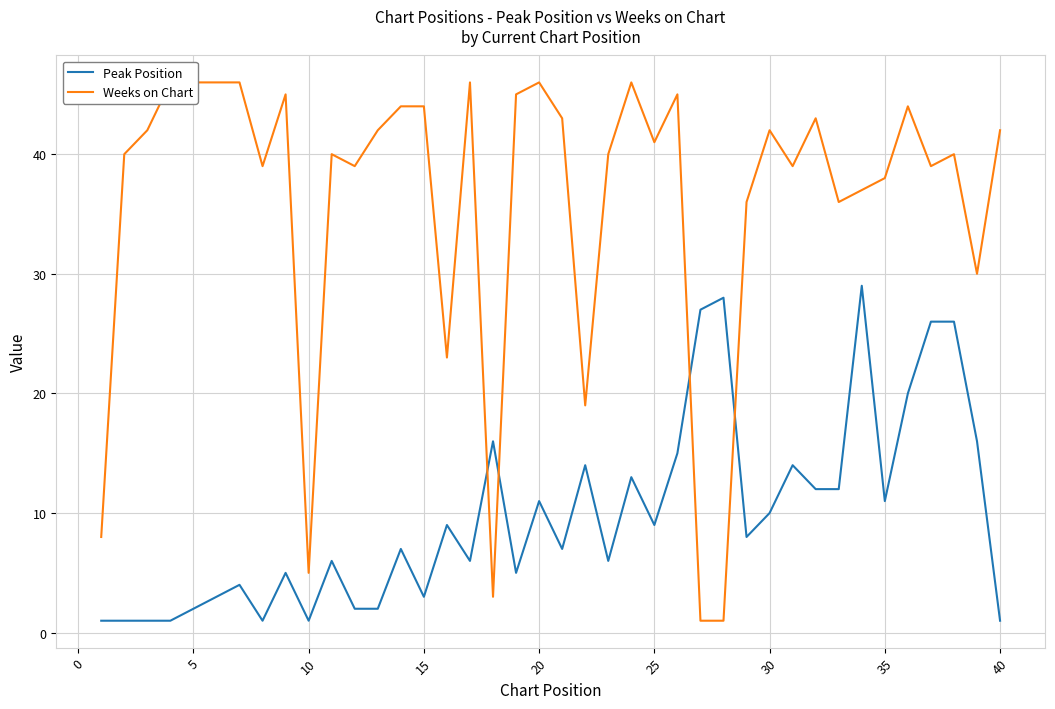

How many times do Peak Position and Weeks on Chart cross each other?

4